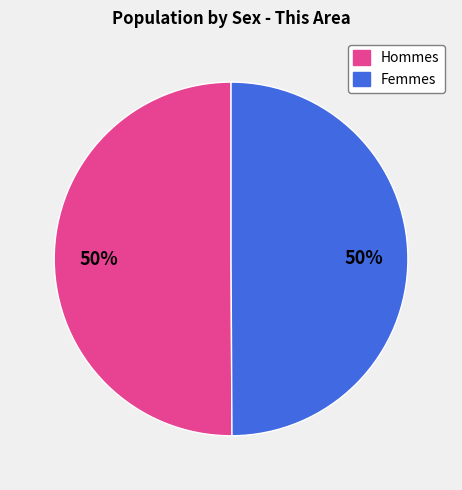

True or false: Hommes accounts for 50% of the total.

True